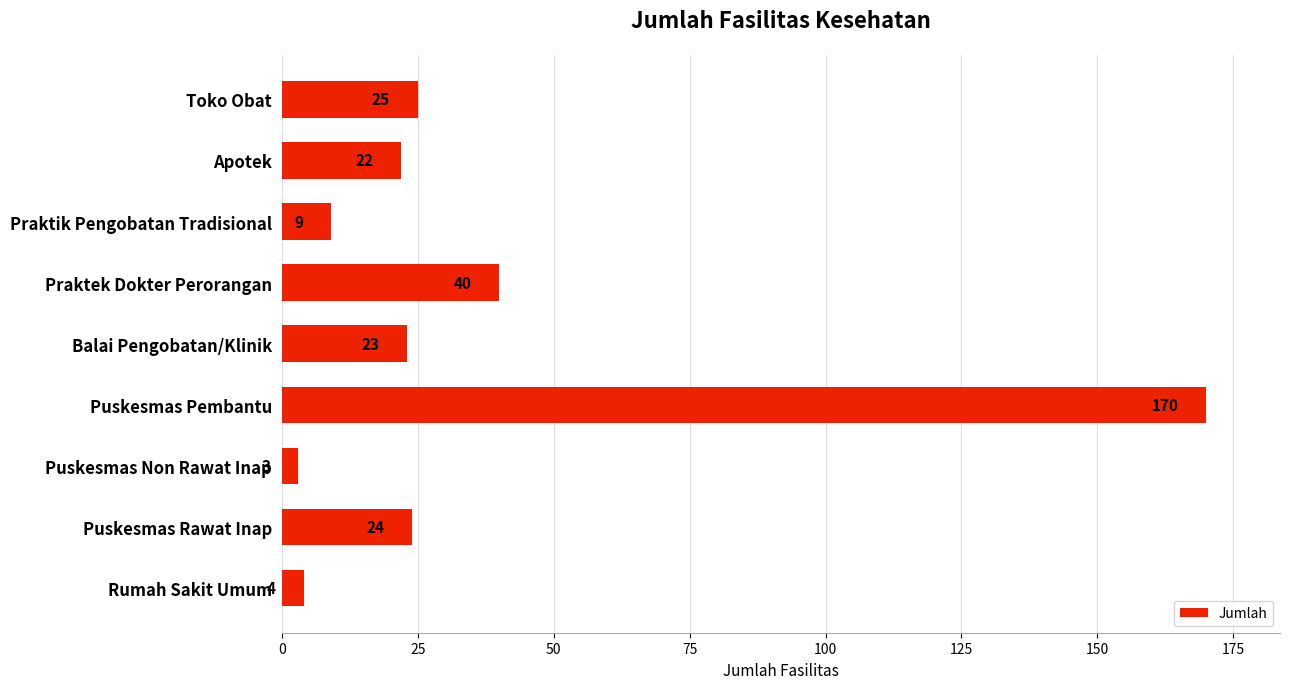

How many data points are less than 23?

4